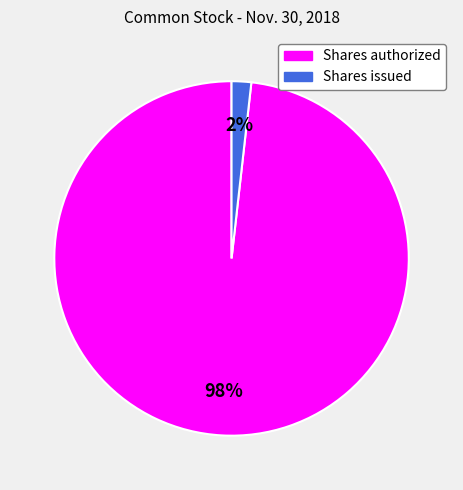

To the nearest percent, what is the combined percentage of Shares authorized and Shares issued?

100%